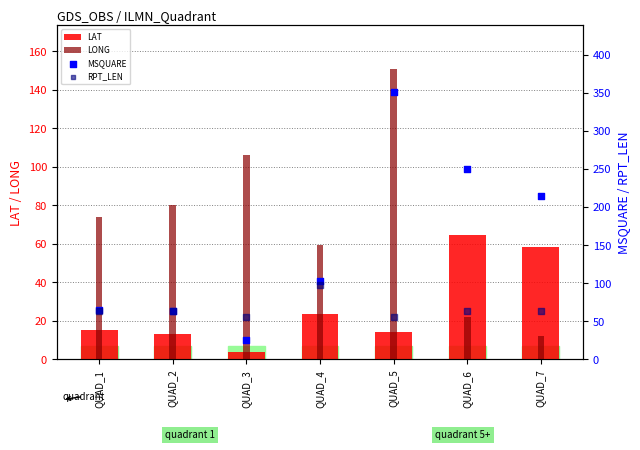

Is the value of LONG at QUAD_5 greater than the value of RPT_LEN at QUAD_6?

Yes